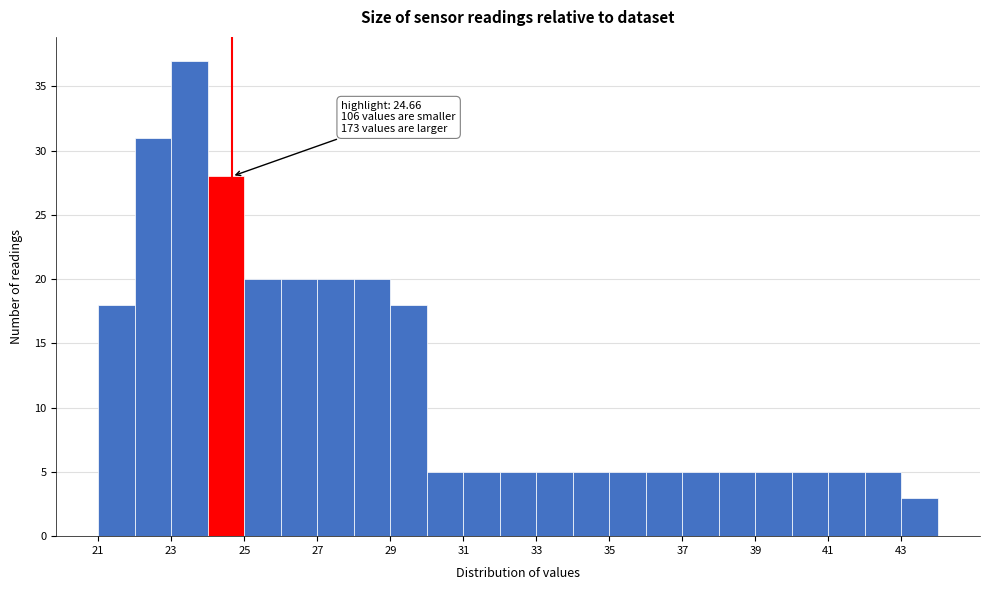

Over which range of the x-axis is the bar tallest?

23 to 24